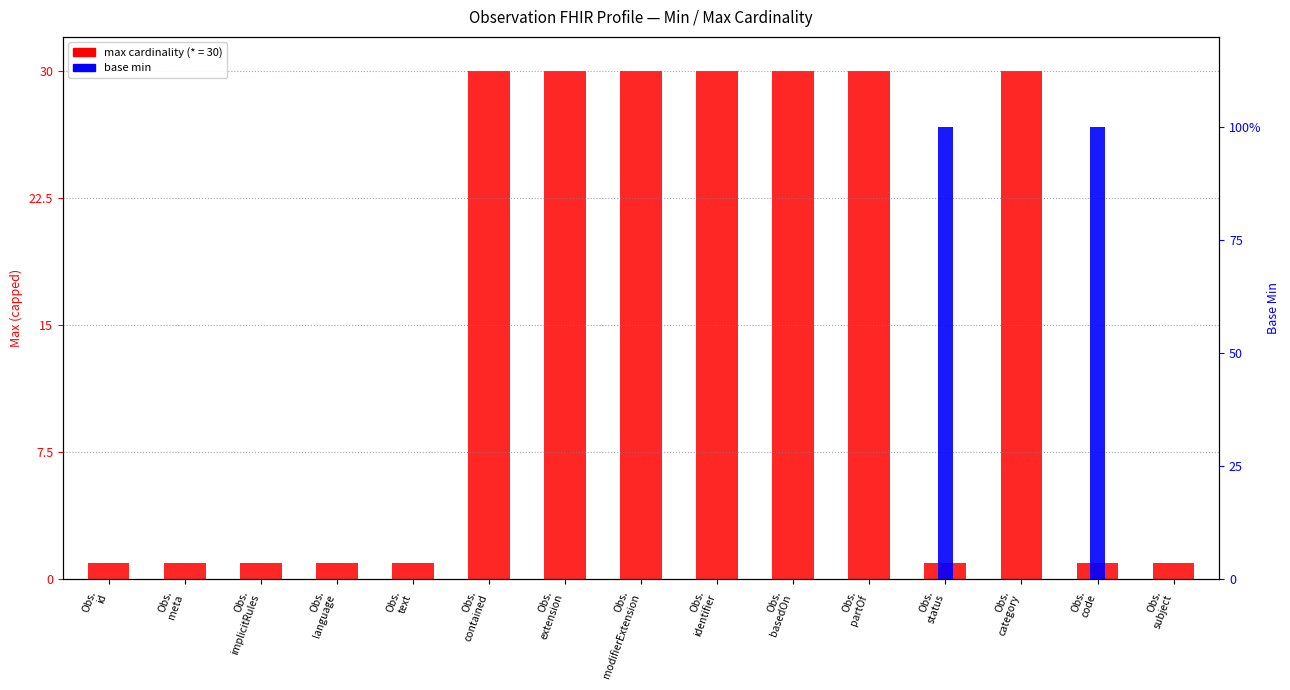

Does the chart contain stacked bars?

No